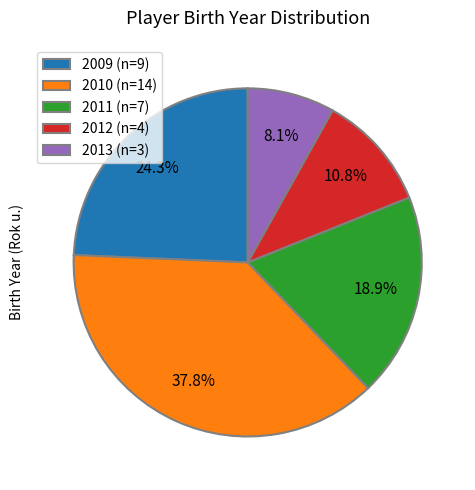

To the nearest percent, what portion does 2010 represent?

38%